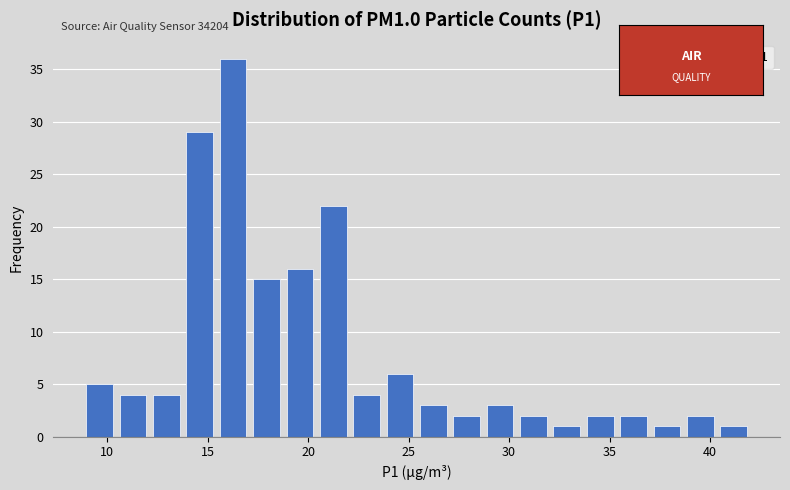

Around what value on the x-axis is the tallest bar? Give the approximate position of its centre, as read against the axis.

16.5